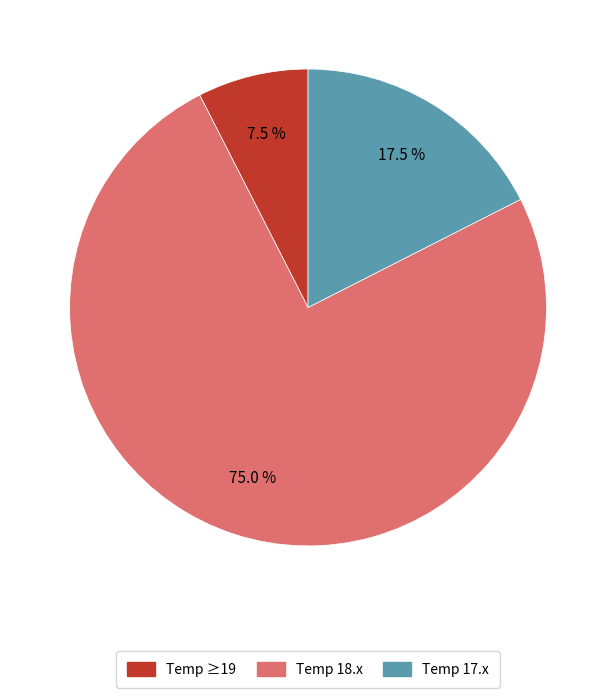

Does any single category account for the majority?

Yes